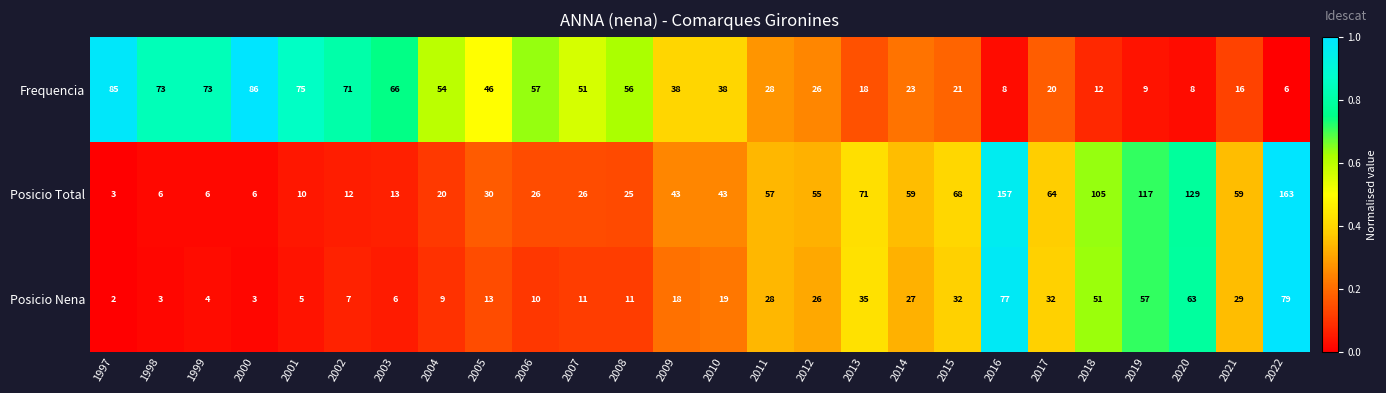

How many data points does each series have?

26